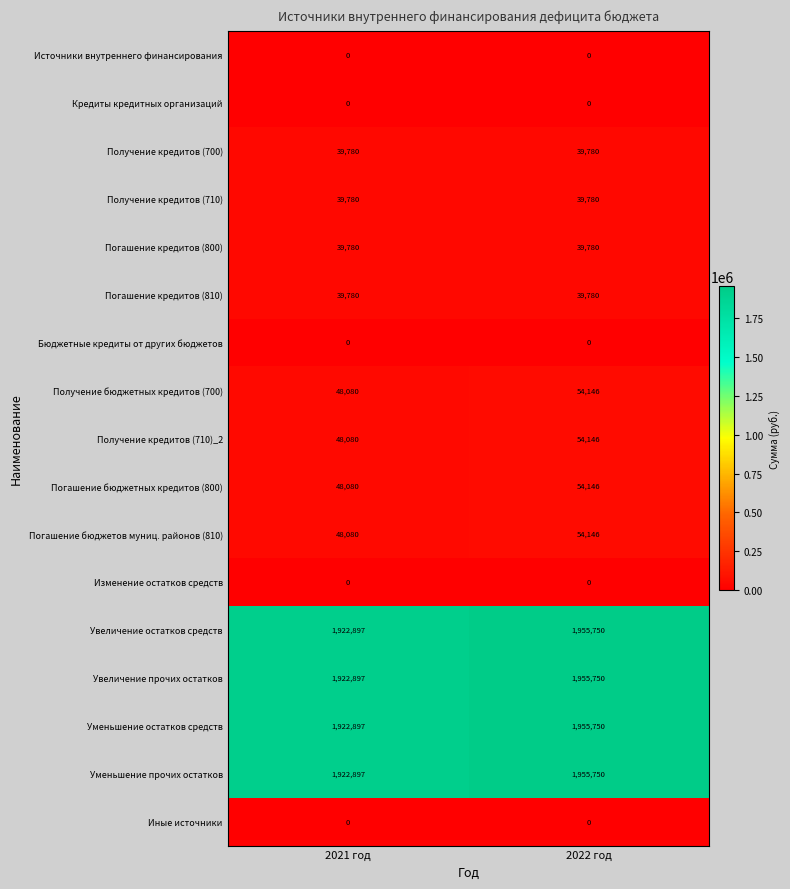

At how many categories does at least one series exceed 1650138?

2